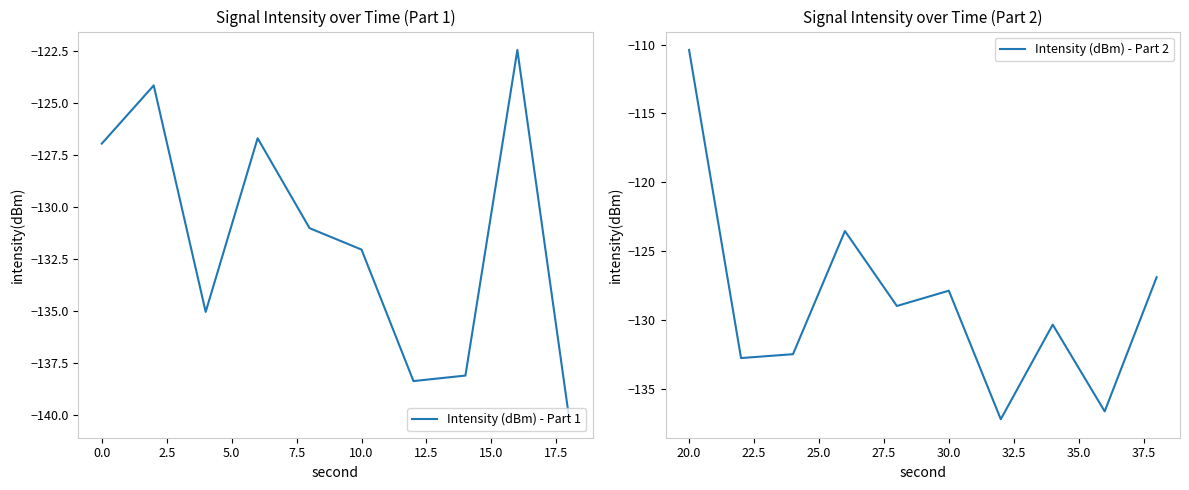

What is the spread (max minus min) of values at 5.0?

3.2